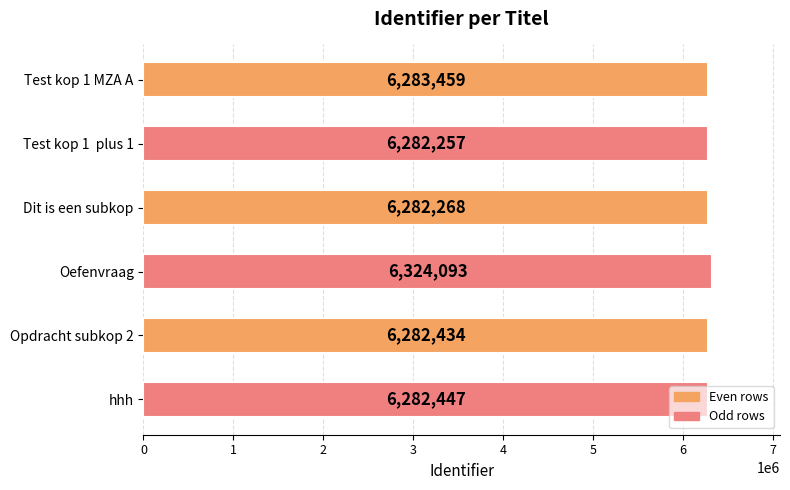

Is it true that the value at Oefenvraag is 6324093?

True